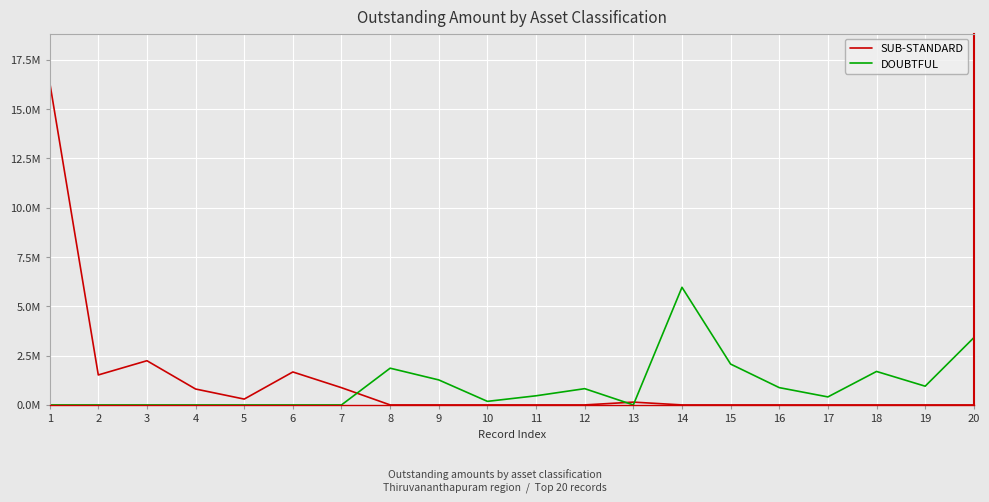

What are all the series names shown in the legend?

SUB-STANDARD, DOUBTFUL